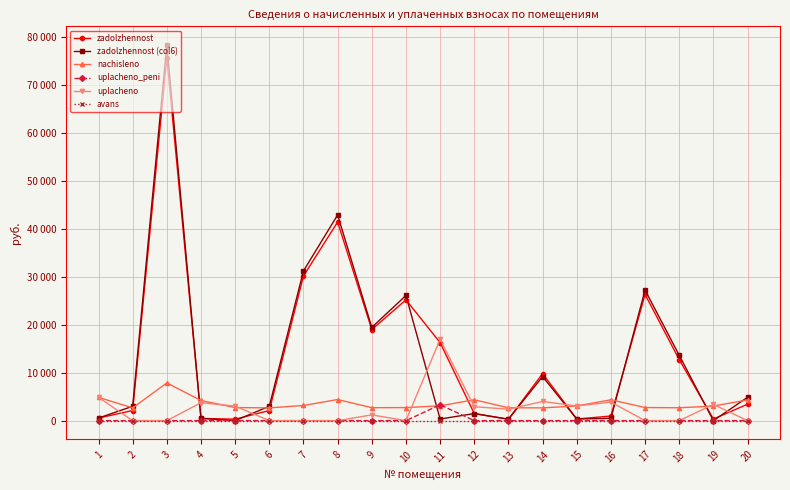

What are all the series names shown in the legend?

zadolzhennost, zadolzhennost (col6), nachisleno, uplacheno_peni, uplacheno, avans